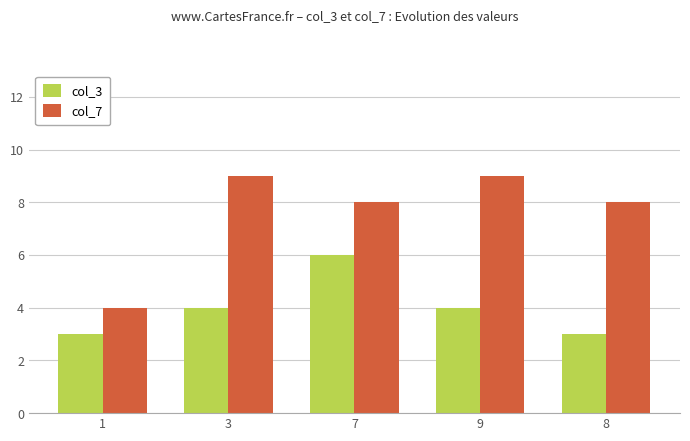

What is the difference between the col_7 values at 3 and 1?

5